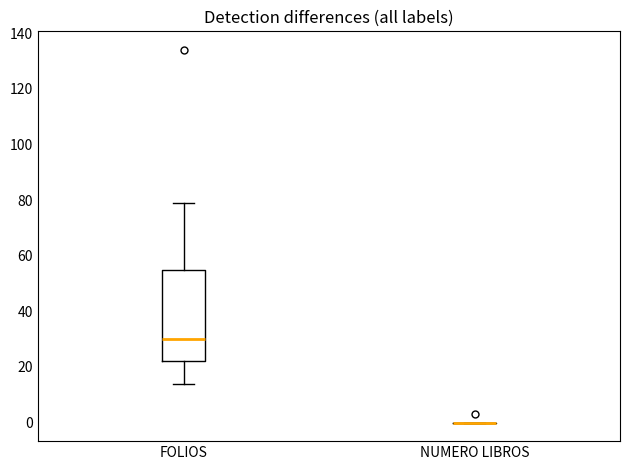

Reading left to right, transcribe this box plot: for each box, give where its median line is, the range the box spans, and where its two whiskers end, as read against the y-axis. The values are not printed on the chart, so give them approximately, as read against the axis.

FOLIOS: median 30, box 22 to 56, whiskers 14 to 80
NUMERO LIBROS: box collapsed to a line at 0, whiskers 0 to 0